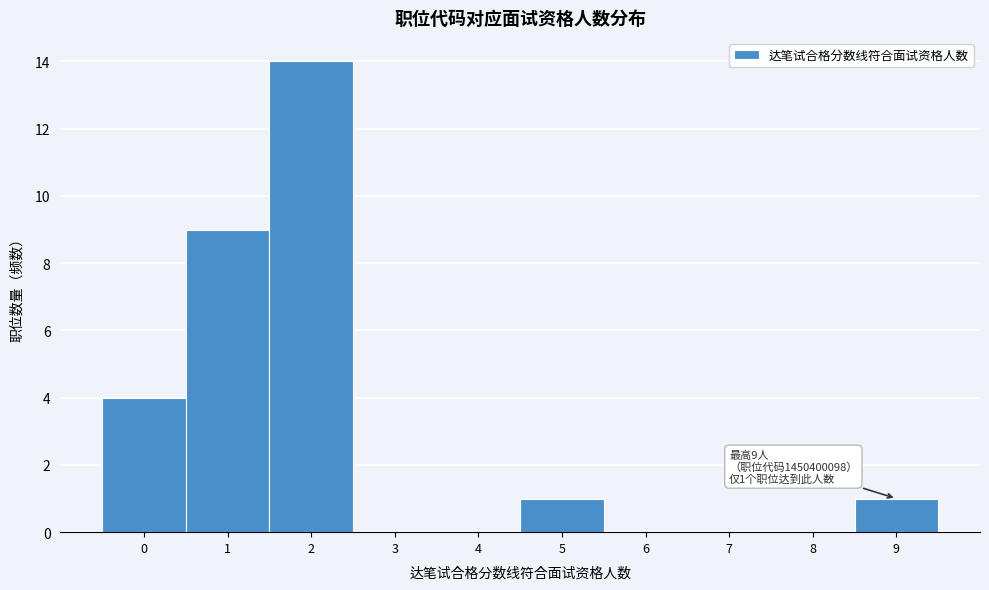

Over which range of the x-axis is the bar tallest?

1.5 to 2.5